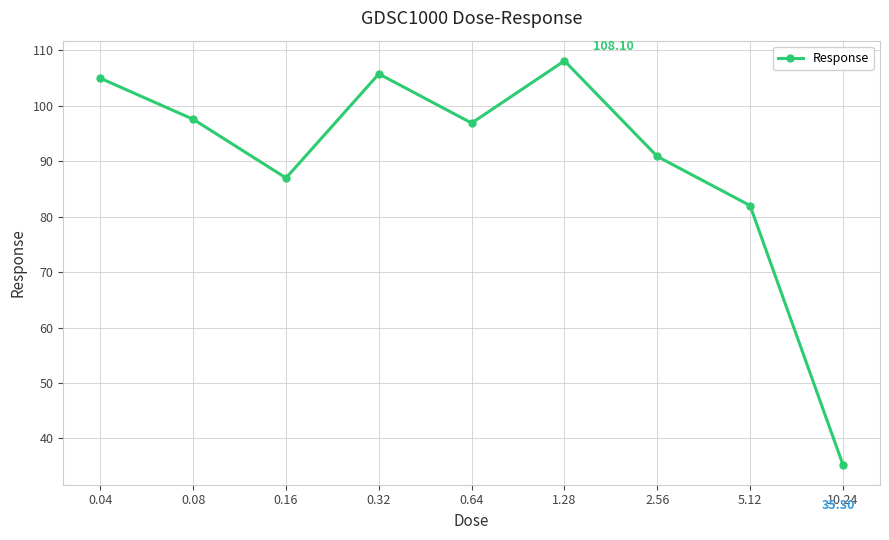

How many interior local valleys (lower than both neighbors) does the data have?

2